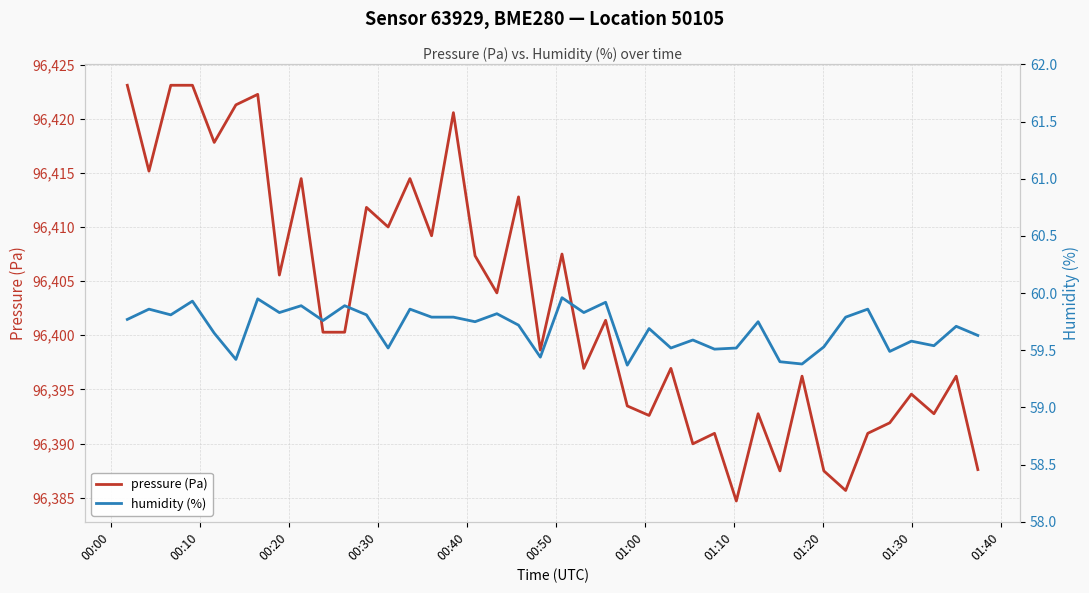

What is the minimum value for pressure (Pa)?

96384.7